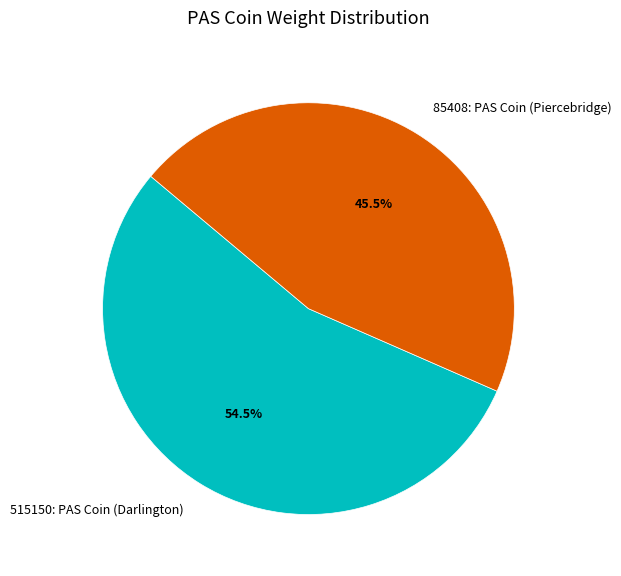

Which slice is the largest?

515150: PAS Coin (Darlington)